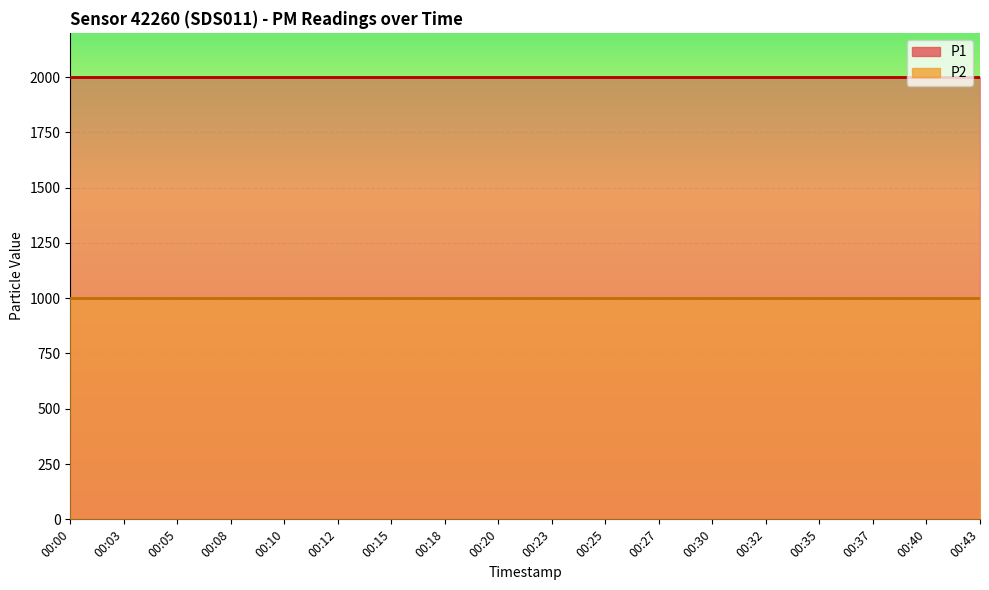

At which category is the sum across all series the highest?

00:00